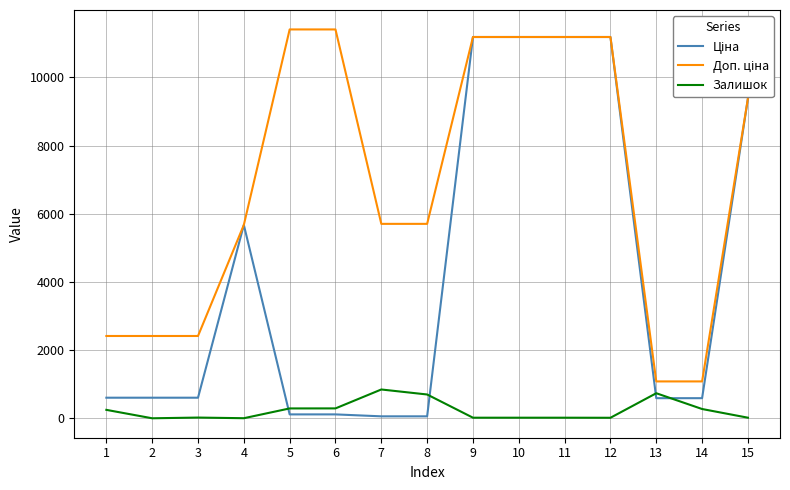

Does the chart display data point markers on the line(s)?

No